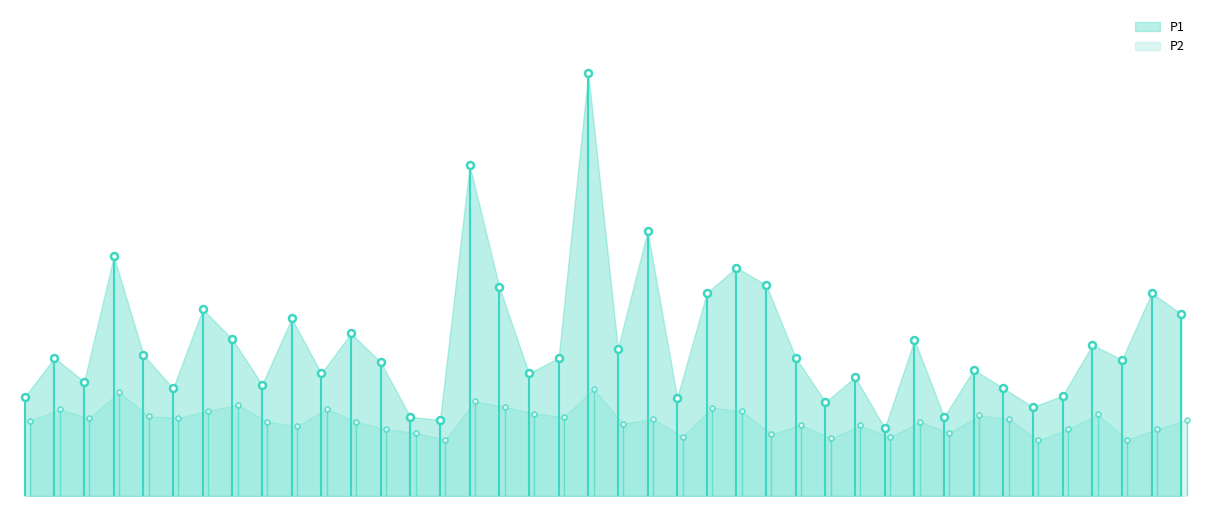

Rank the series by their average value, from highest to lowest.

P1, P2